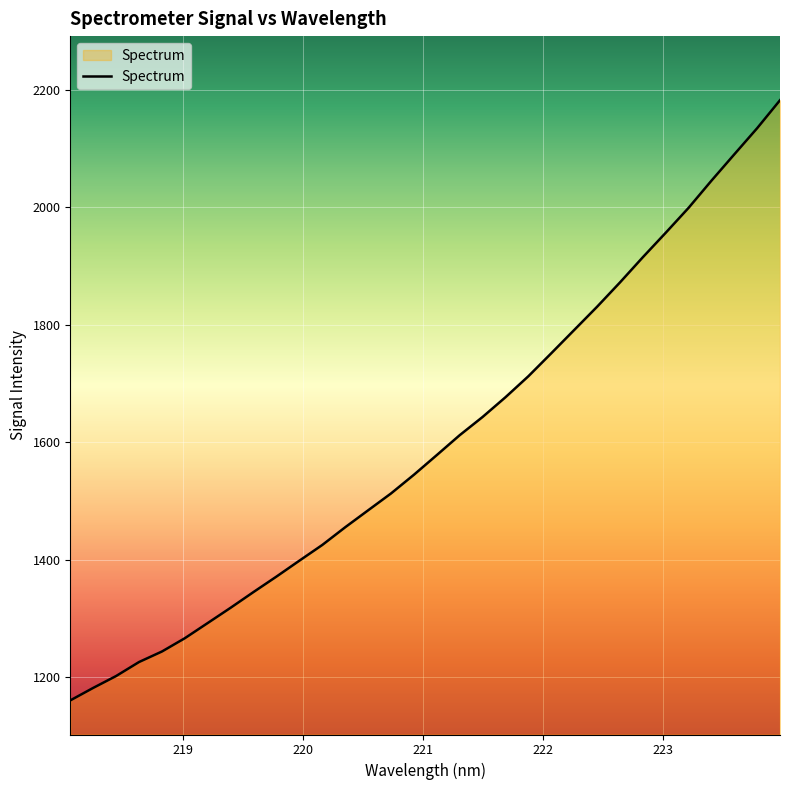

What is the maximum value shown in the chart?

2182.2